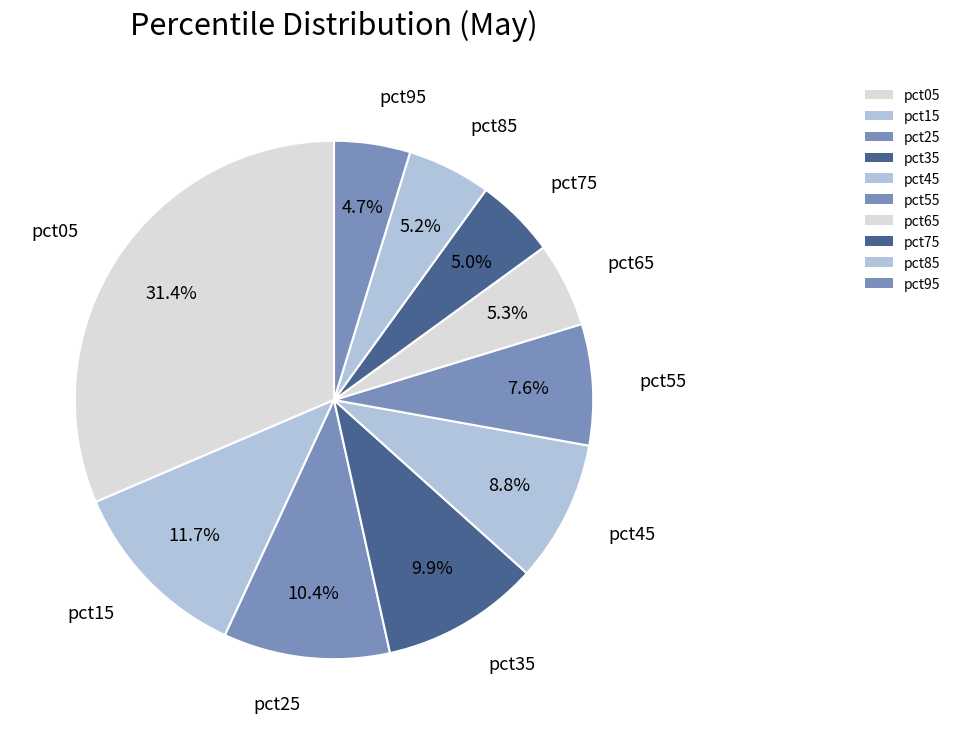

Which has a higher value, pct75 or pct45?

pct45